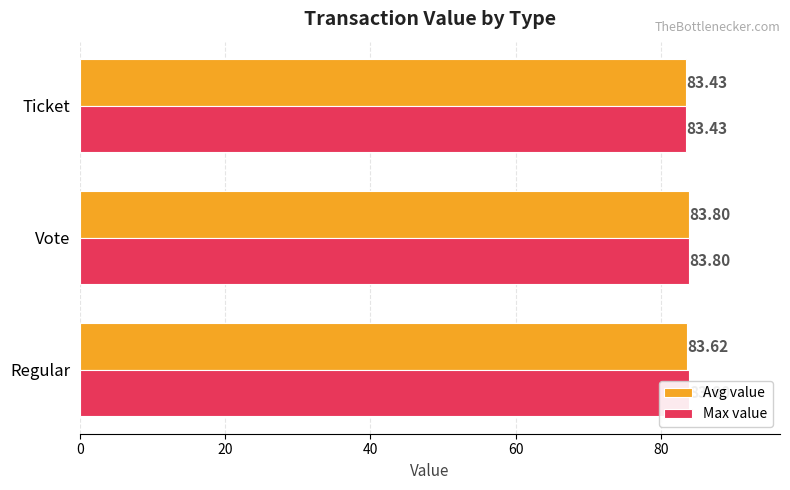

What are all the series names shown in the legend?

Avg value, Max value